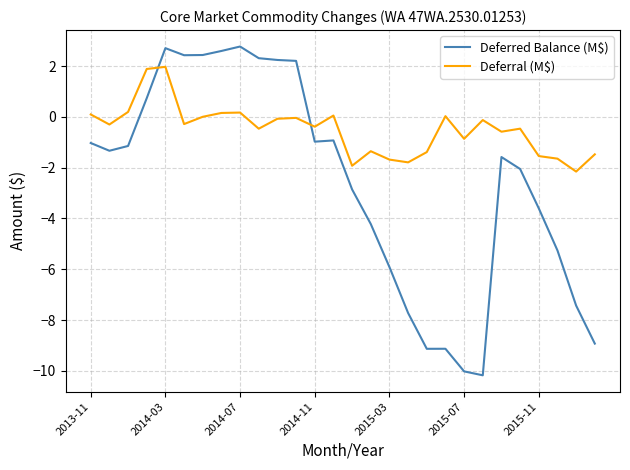

What is the highest value of the Deferral (M$) series?

2.0